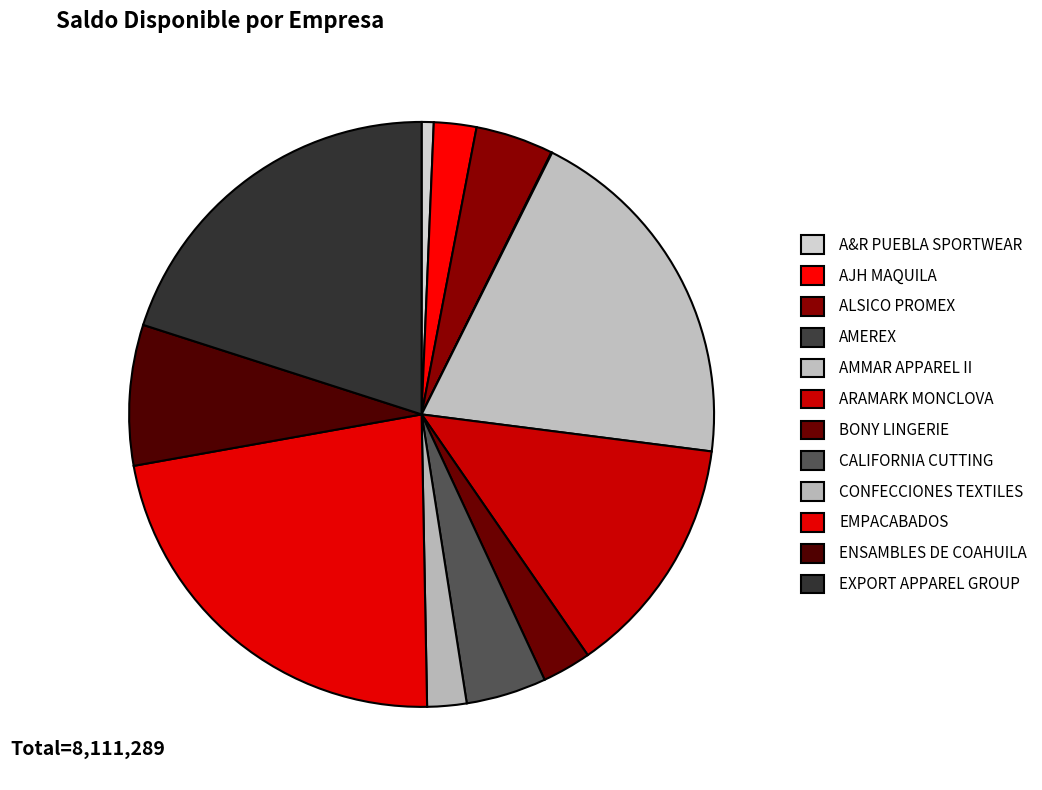

How many segments does this pie chart have?

12